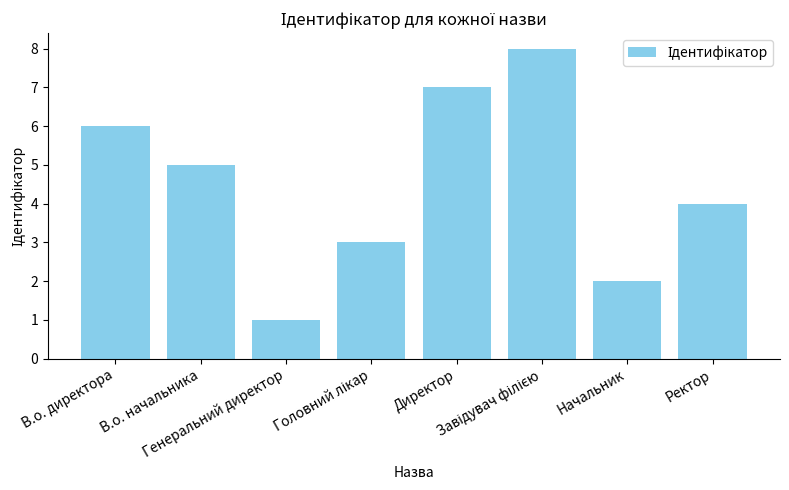

Reading left to right, transcribe all the data shown in this chart.

6	5	1	3	7	8	2	4